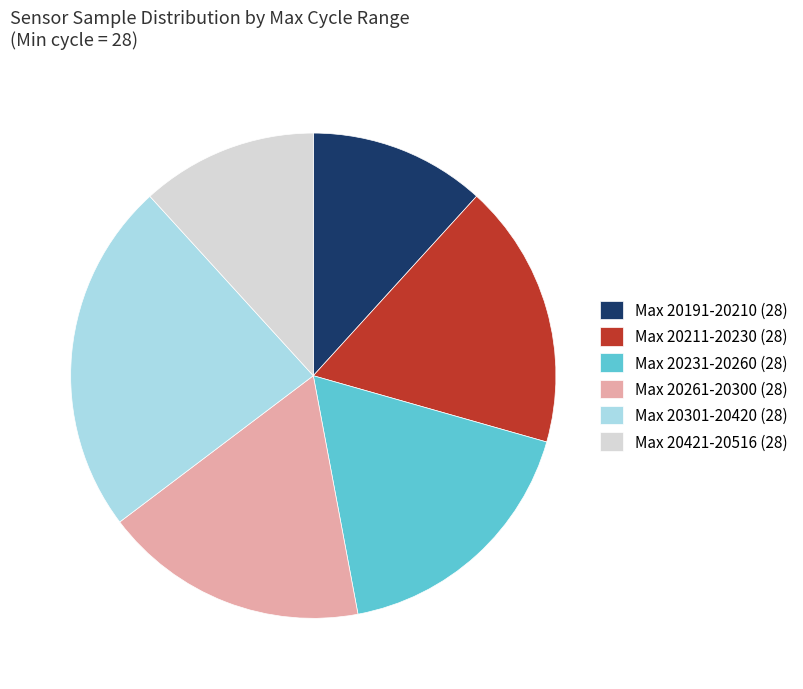

Is it true that Max 20231-20260 (28) is 32% of the pie?

False